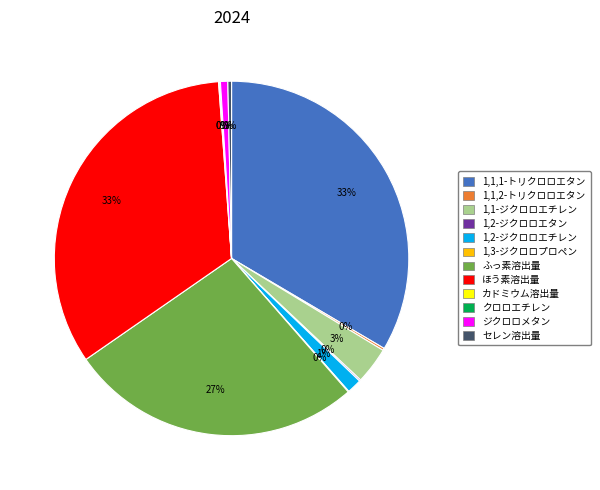

Does ふっ素溶出量 represent more than half of the total?

No